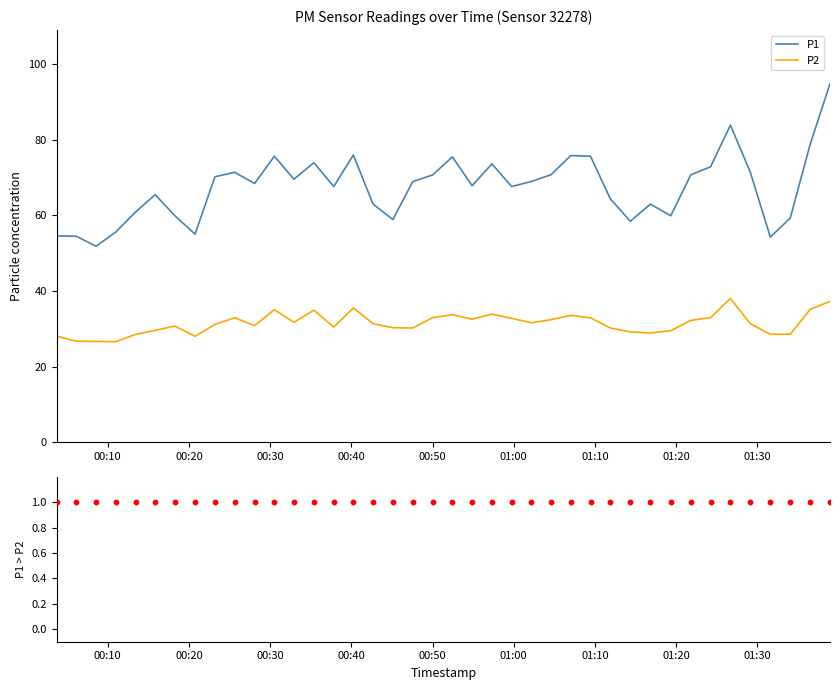

Which series has the largest total across all categories?

P1